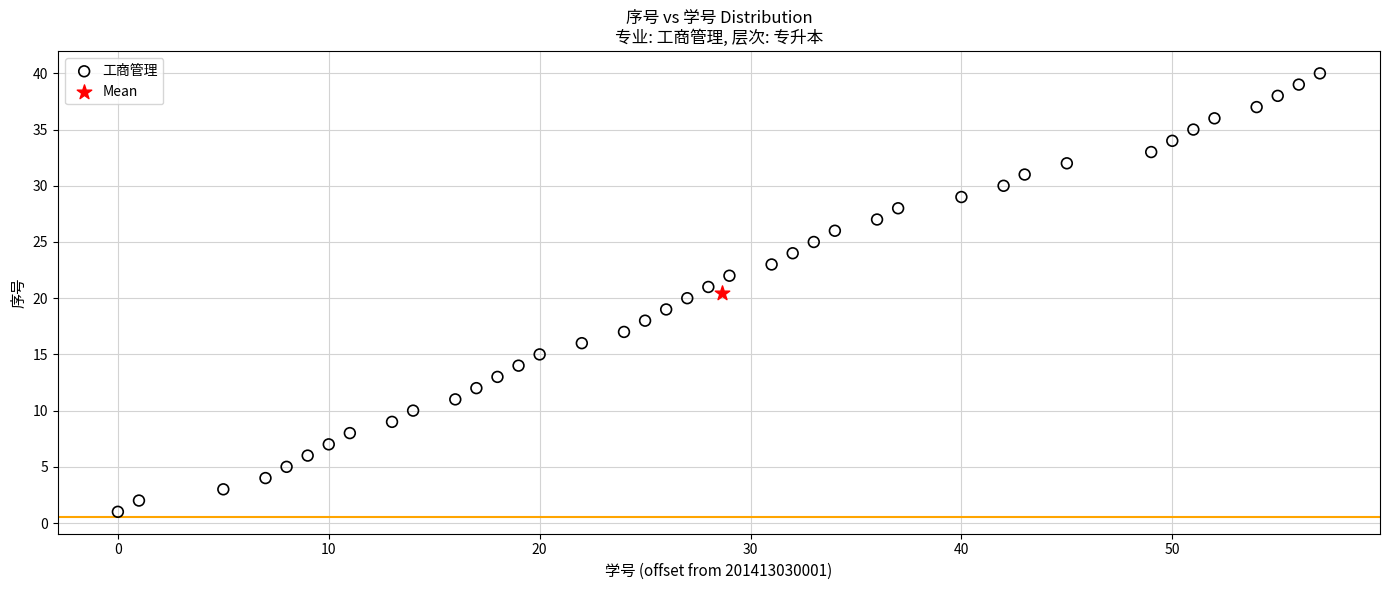

What are all the series names shown in the legend?

工商管理, Mean